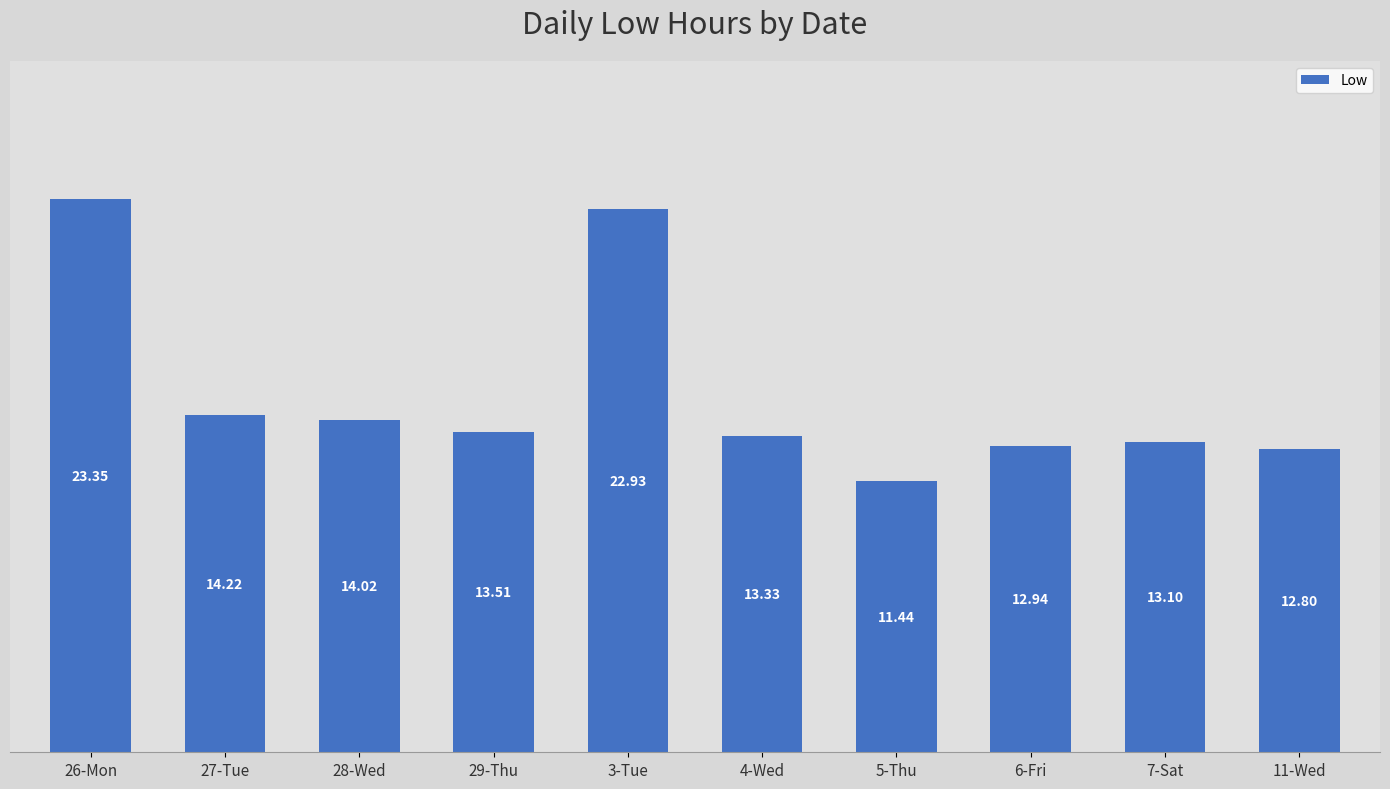

Reading left to right, extract all data points from this chart.

23.4	14.2	14.0	13.5	22.9	13.3	11.4	12.9	13.1	12.8